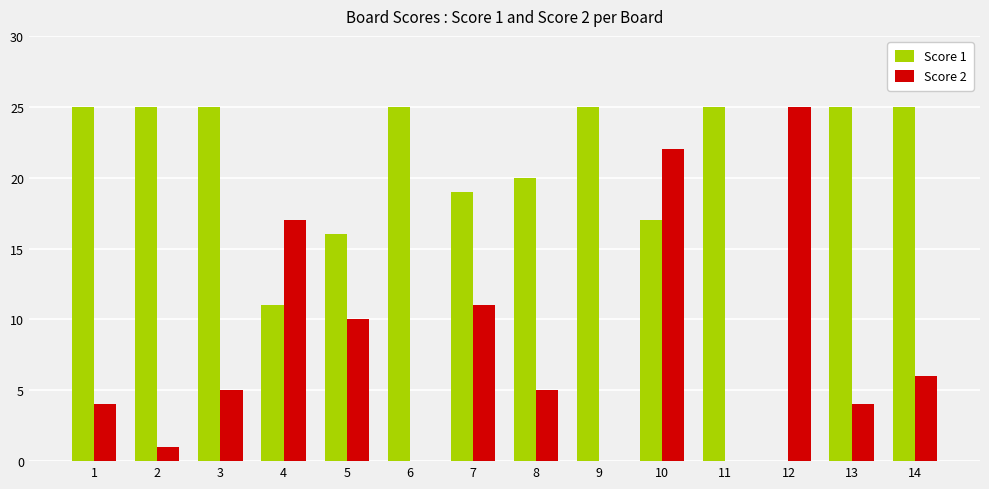

Is it true that Score 2 equals 5 at 5?

False